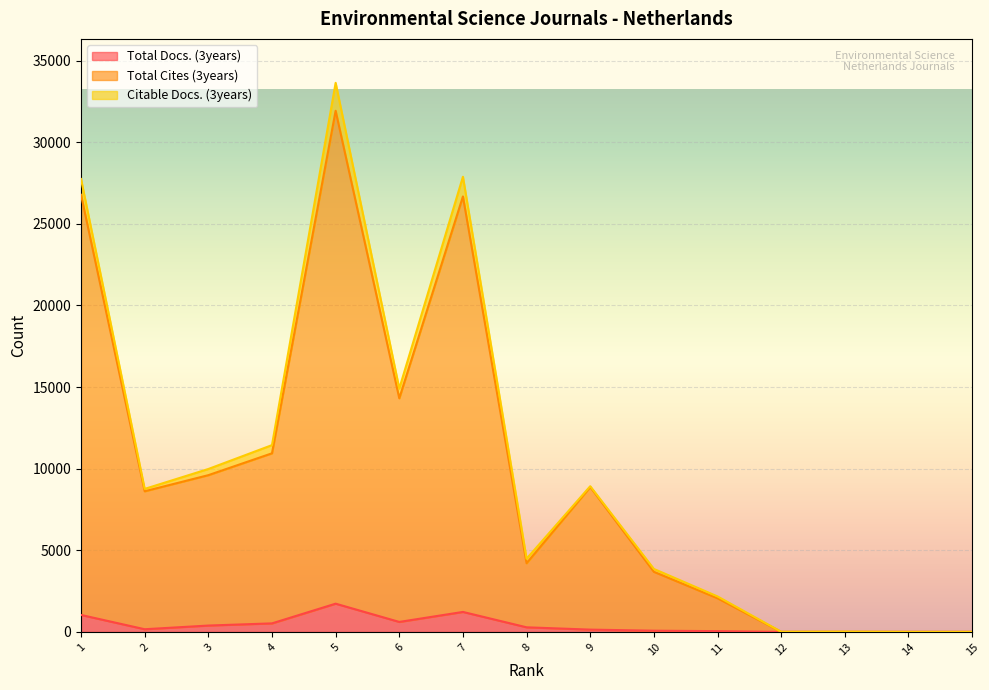

The value of Total Docs. (3years) at 5 is 1729. True or false?

True